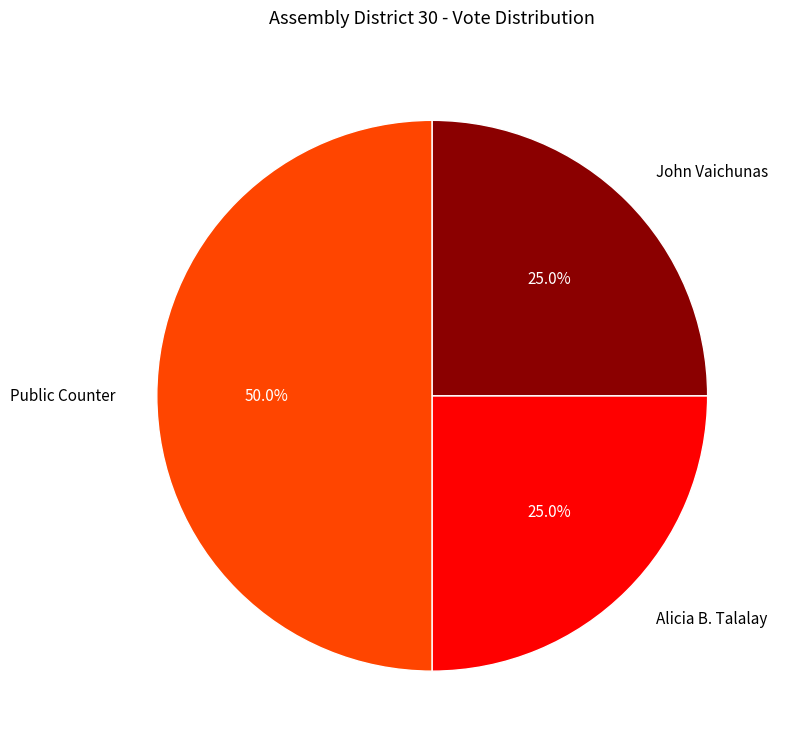

Does Alicia B. Talalay account for over 50% of the chart?

No